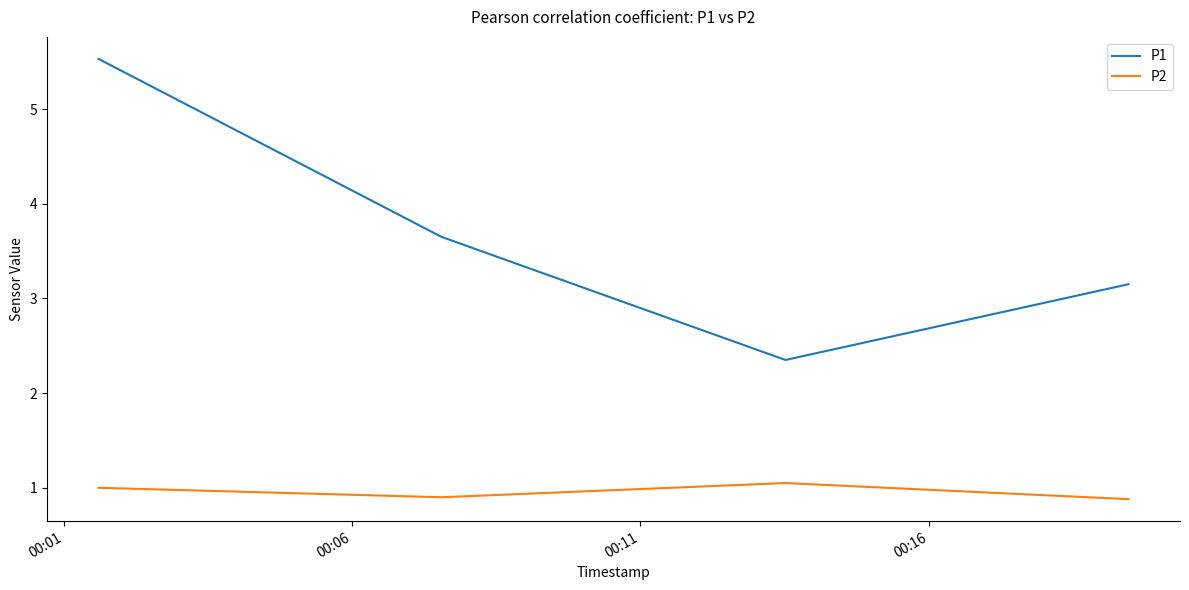

True or false: P1 has more than 2 interior local peaks.

False